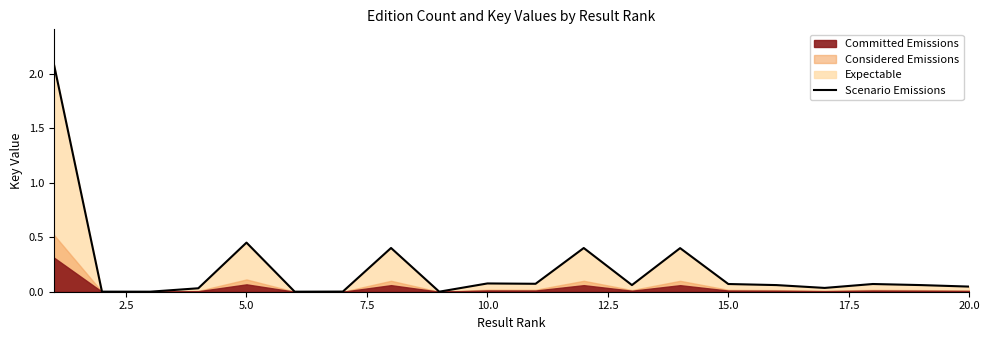

What is the difference between the second highest and second lowest values?

0.5